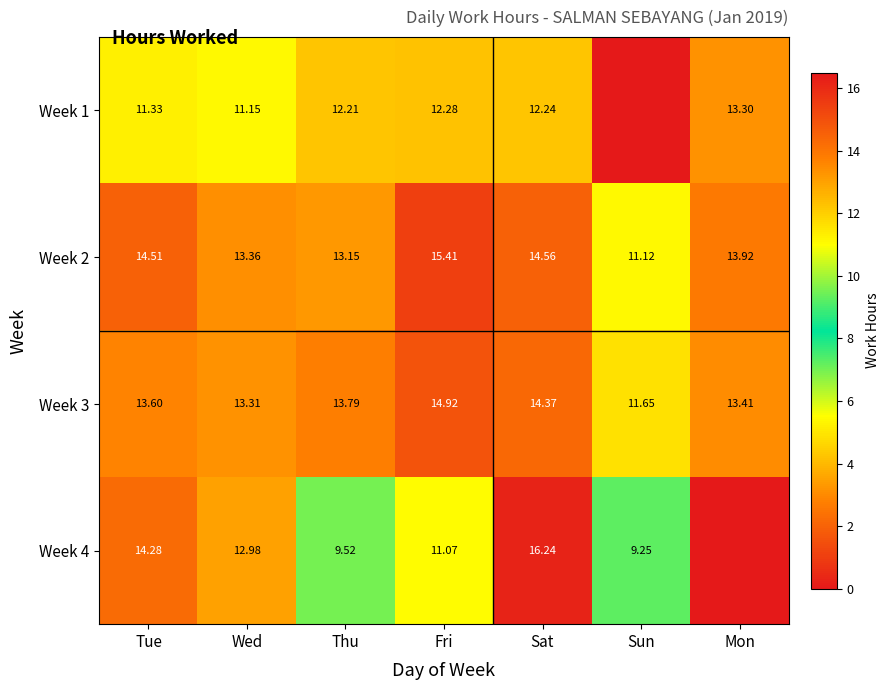

Is the value of Week 2 at Thu greater than the value of Week 4 at Tue?

No